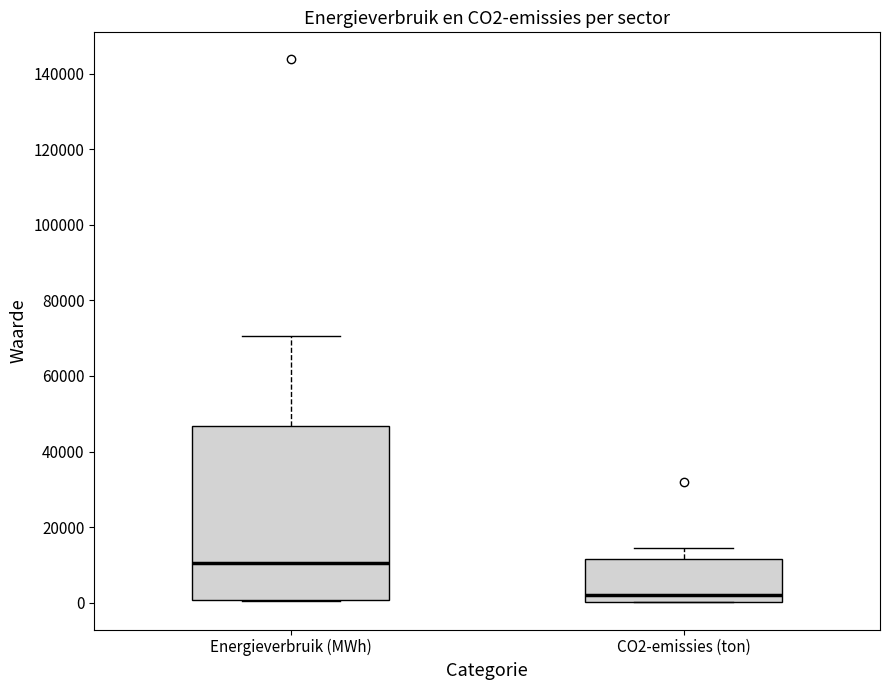

Reading left to right, read every box against the y-axis: the position of its median line, the range the box covers, and the ends of its whiskers. The values are not printed on the chart, so give them approximately, as read against the axis.

Energieverbruik (MWh): median 10000, box 0 to 46000, whiskers 0 to 70000
CO2-emissies (ton): median 2000, box 0 to 12000, whiskers 0 to 14000